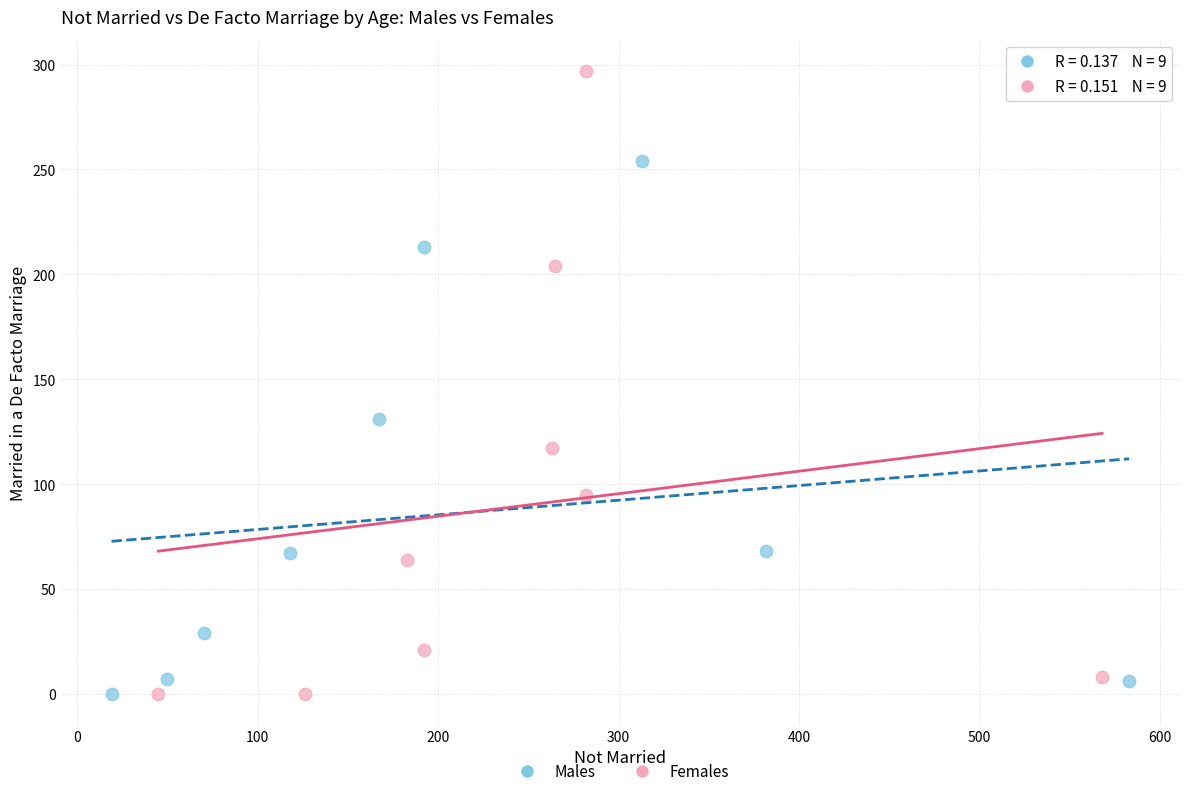

Which series has the largest Y range (max minus min)?

Females